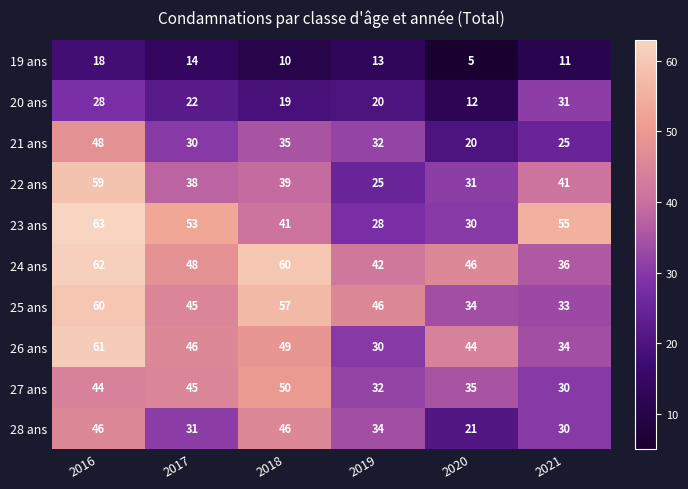

At which category is the sum across all series the highest?

2016